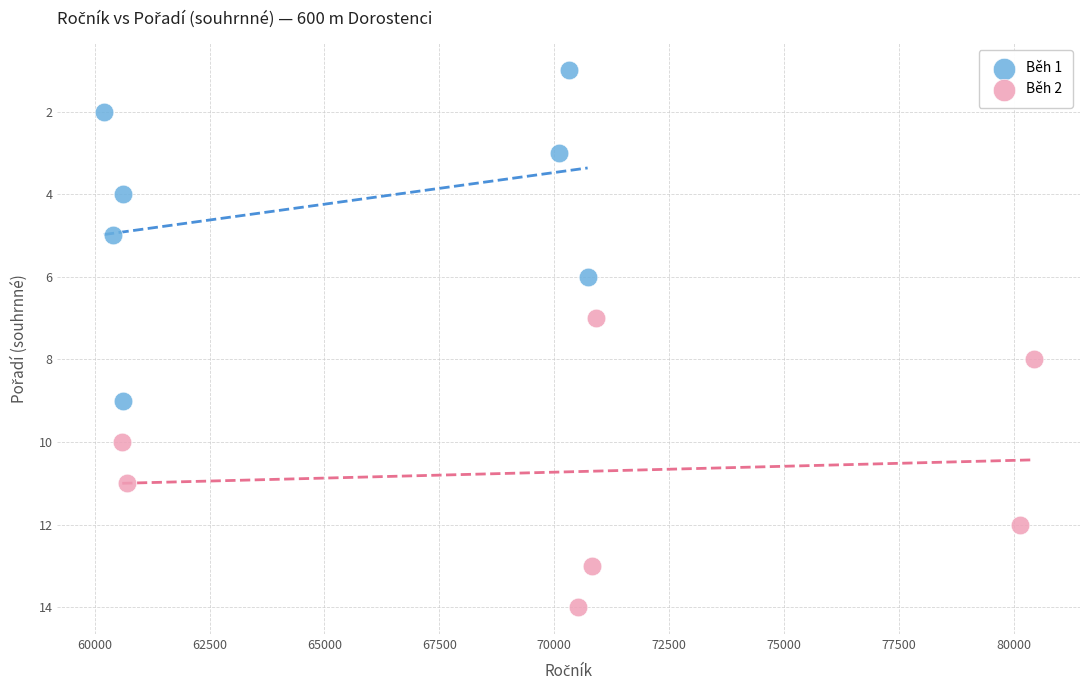

Which series has the widest spread of Y values?

Běh 1